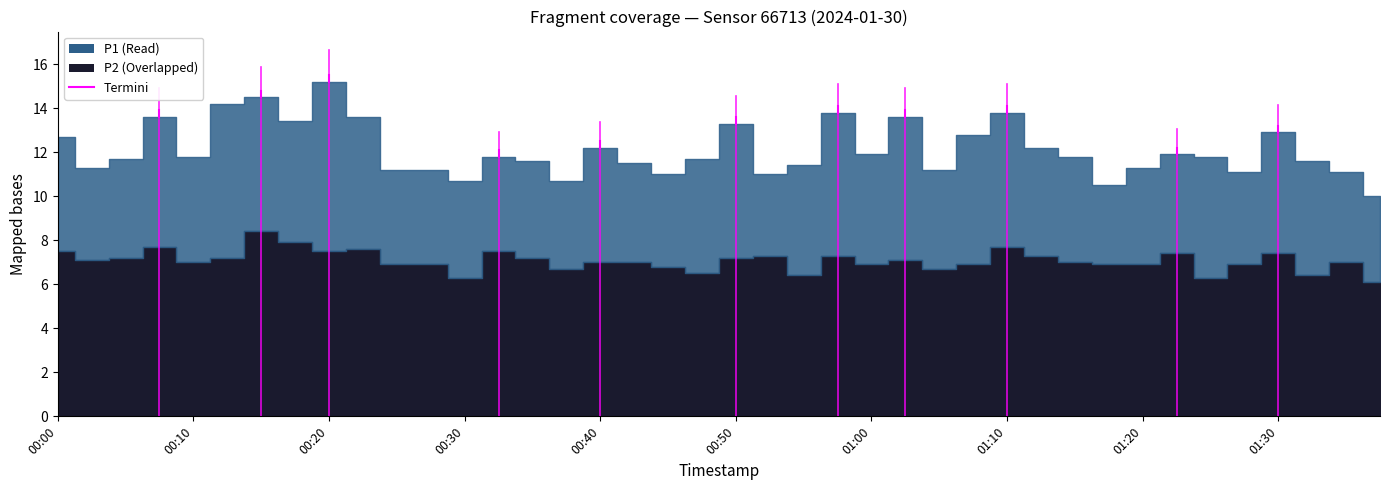

Where is P2 nearest to the value 7?

00:10